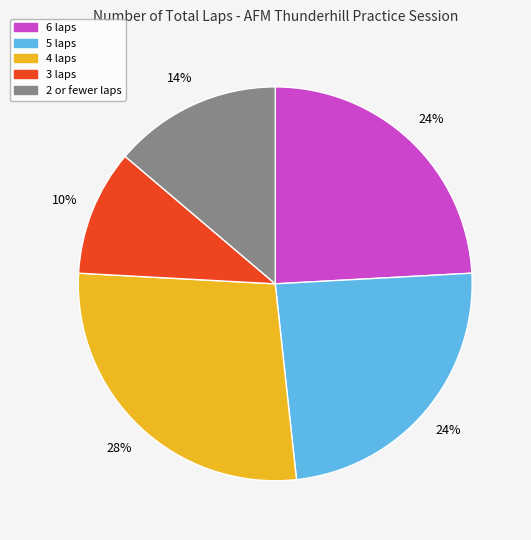

Which category has the biggest portion of the pie?

4 laps